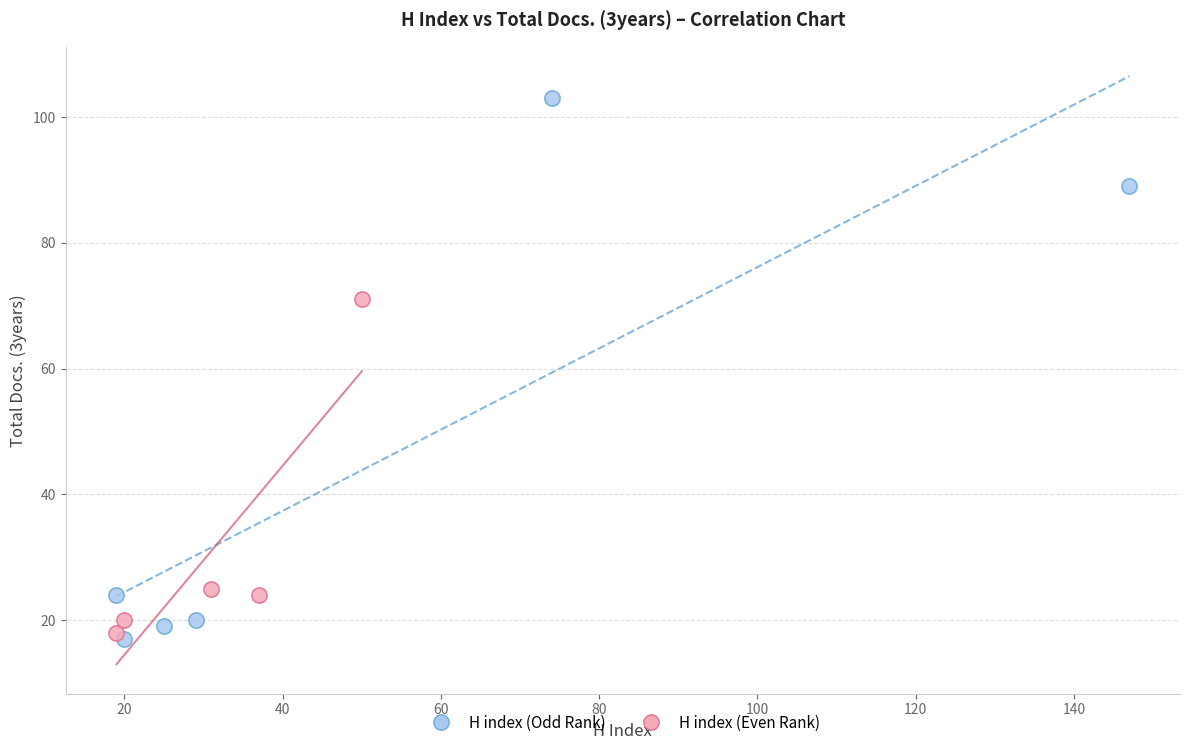

Which series reaches the maximum Y coordinate?

H index (Odd Rank)